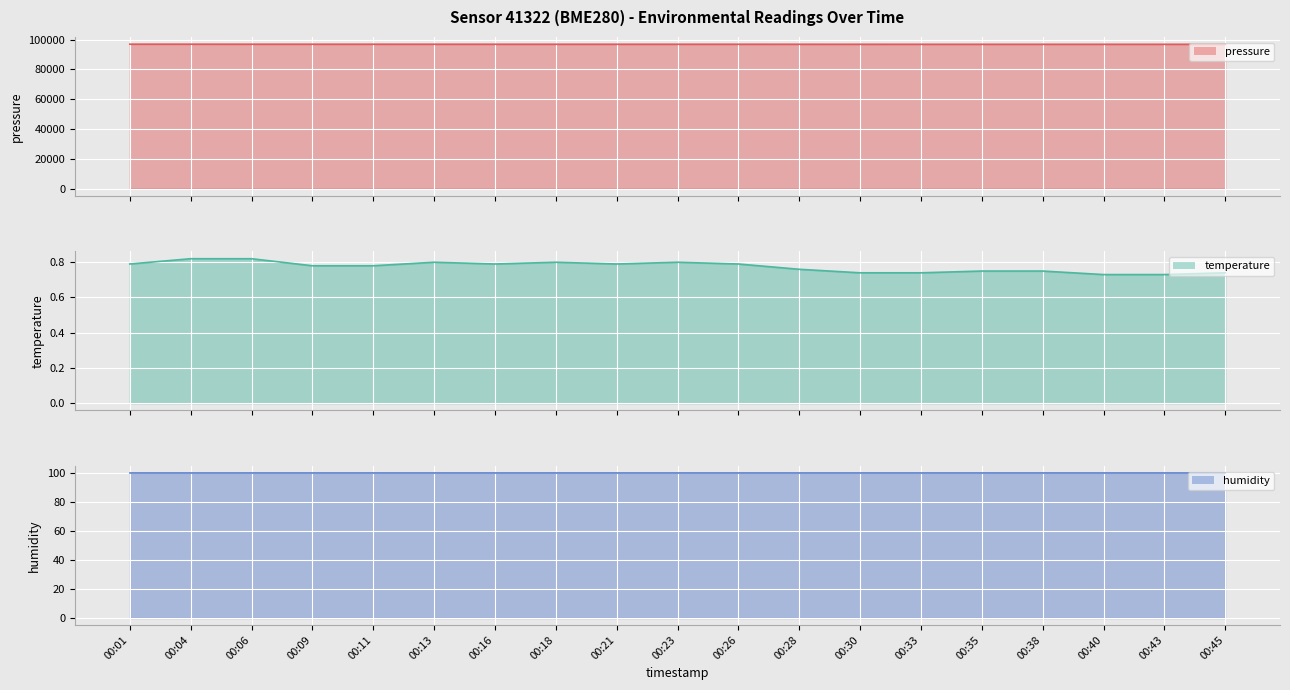

At how many categories does at least one series exceed 36574?

19